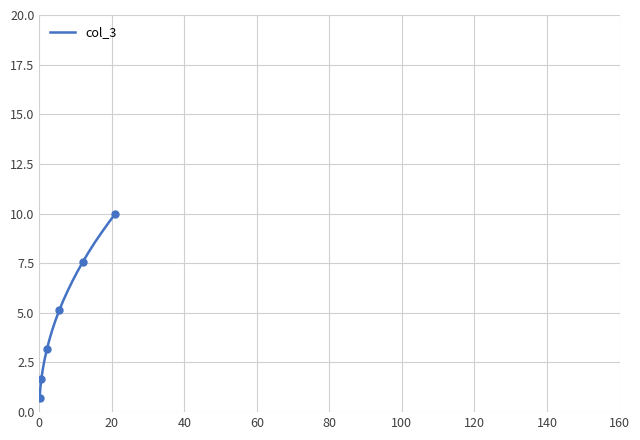

What is the maximum value for col_3?

10.0